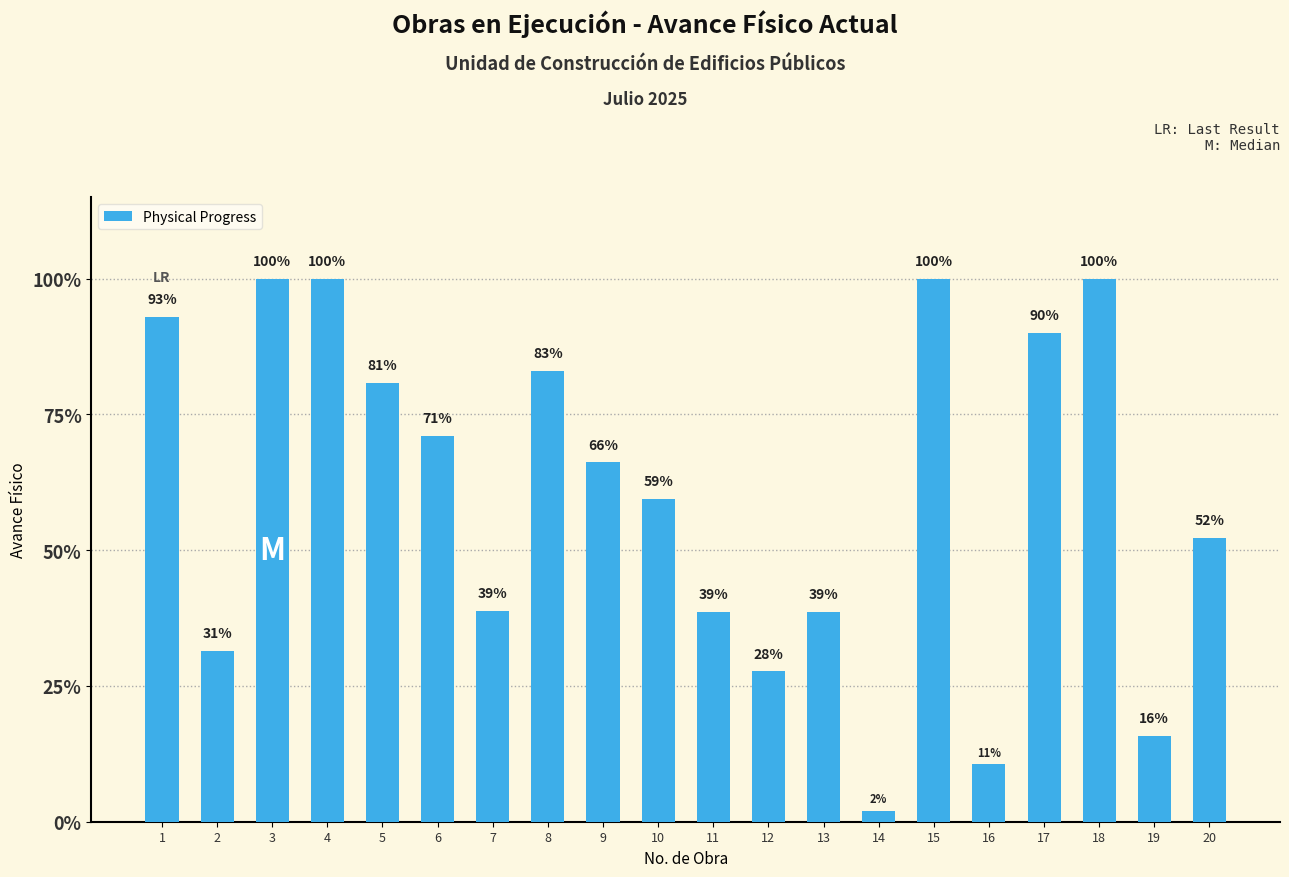

What is the value of the 11th bar from the left?

0.4